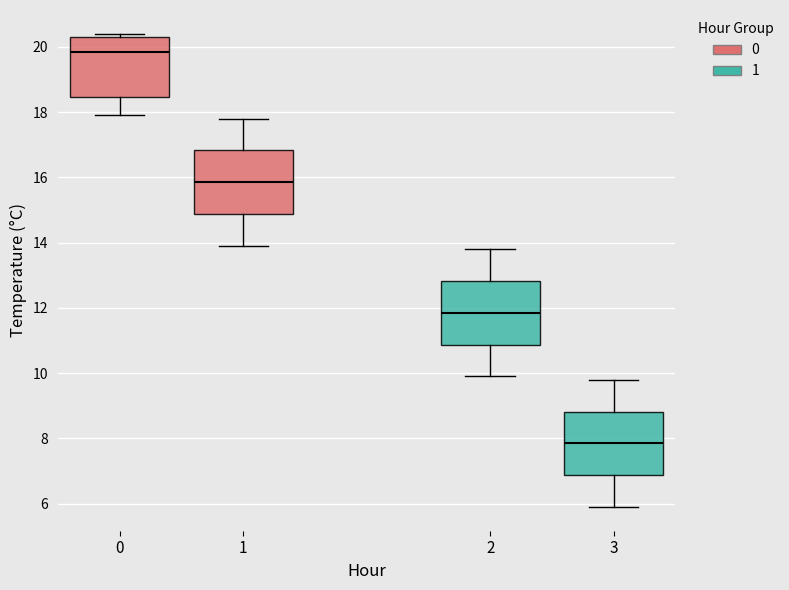

Which box's median line is the lowest?

3